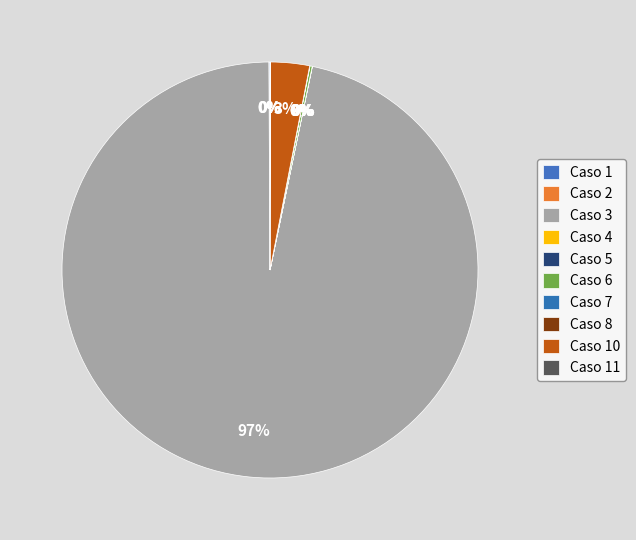

Count the number of slices in the pie.

10